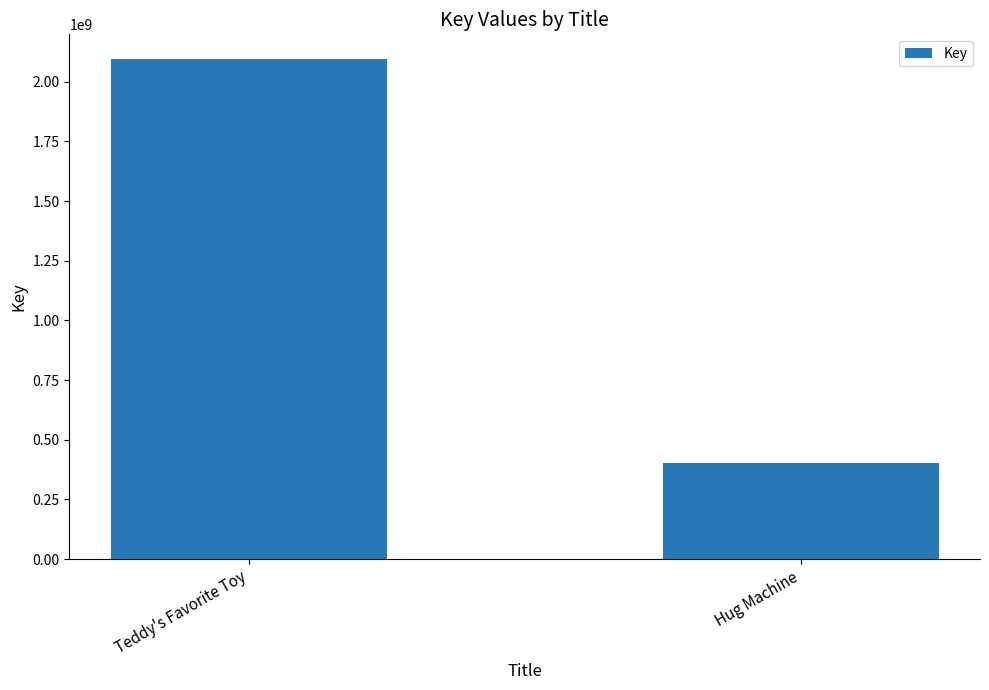

Reading right to left, transcribe all the data shown in this chart.

403634252	2094181786